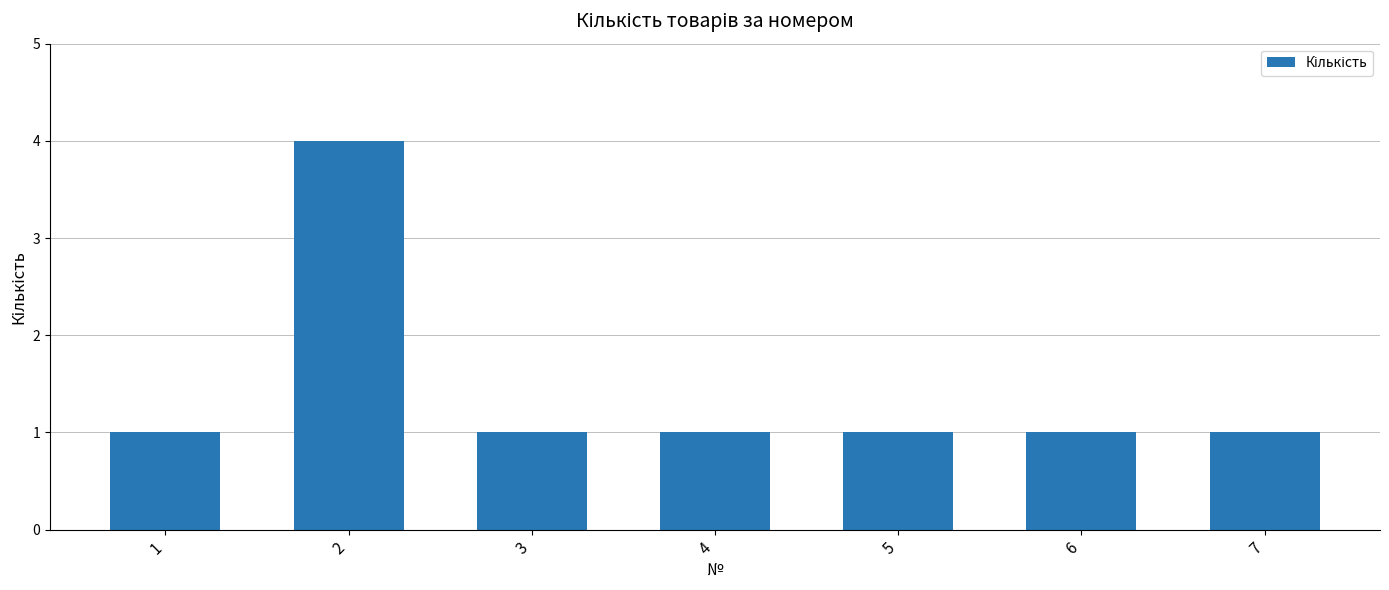

How many data points does each series have?

7